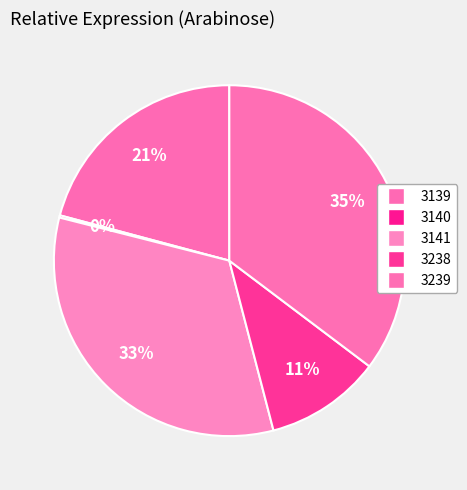

To the nearest percent, what is the difference between the largest and smallest slice percentages?

35%